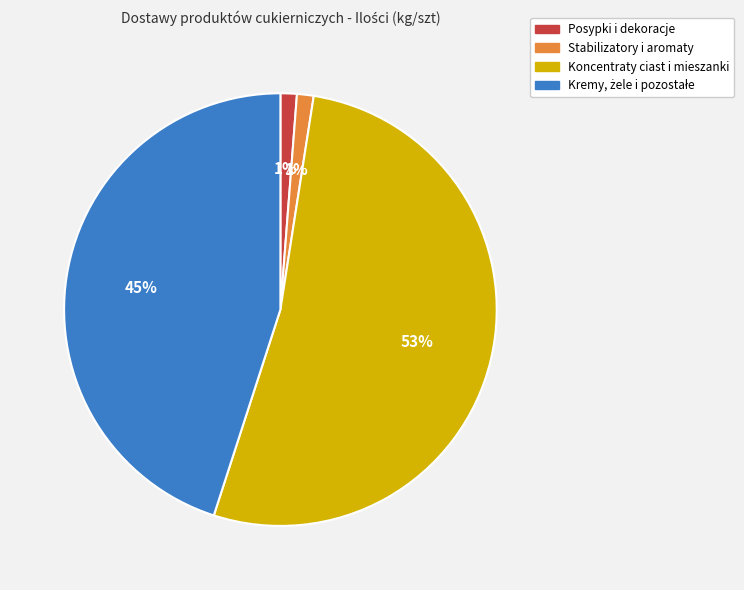

What is the ratio of the value at Stabilizatory i aromaty to the value at Posypki i dekoracje?

1.0